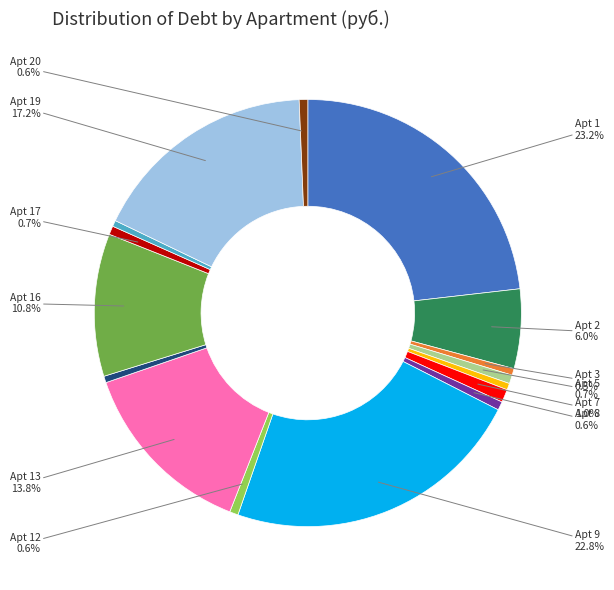

Is there a majority slice in this chart?

No